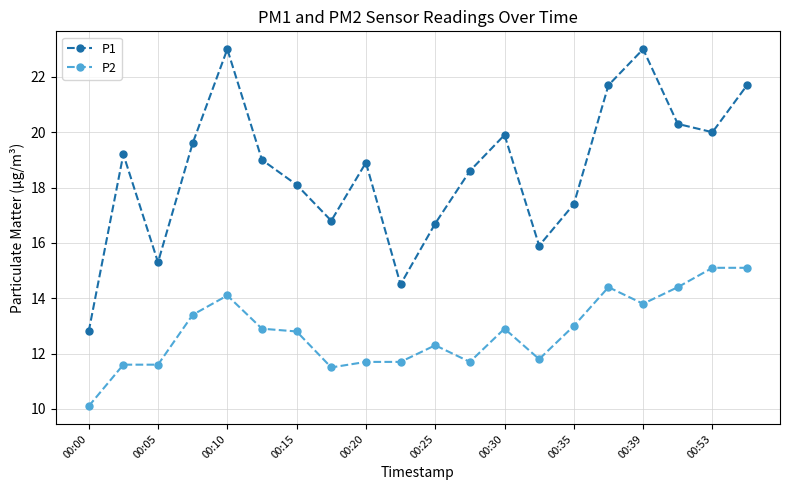

How many interior local peaks does the P1 series have?

5